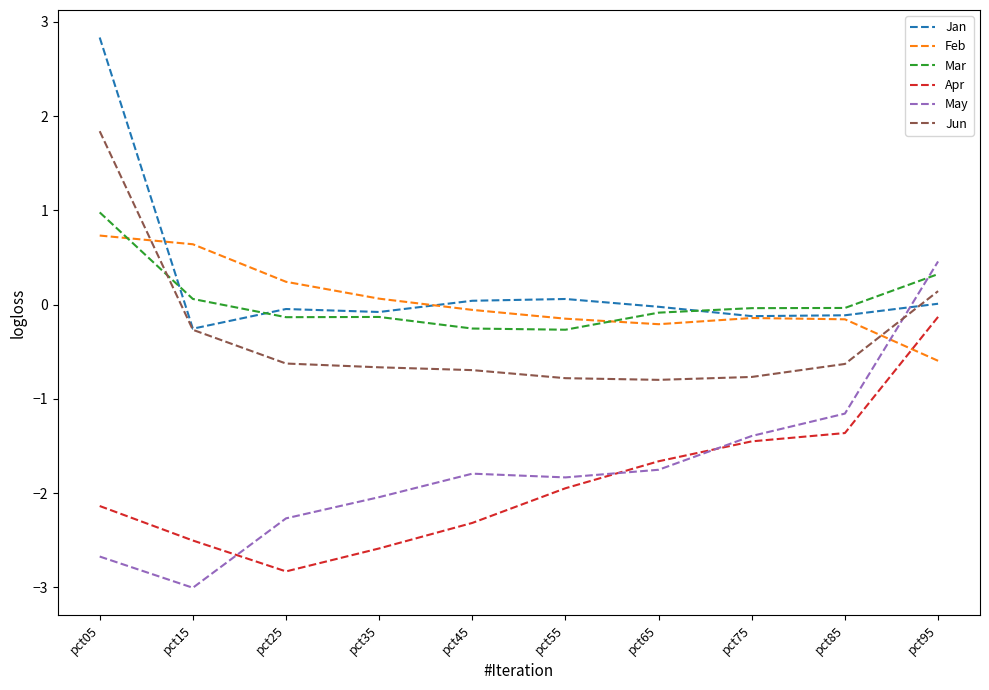

True or false: Jan and Apr intersect in this chart.

False